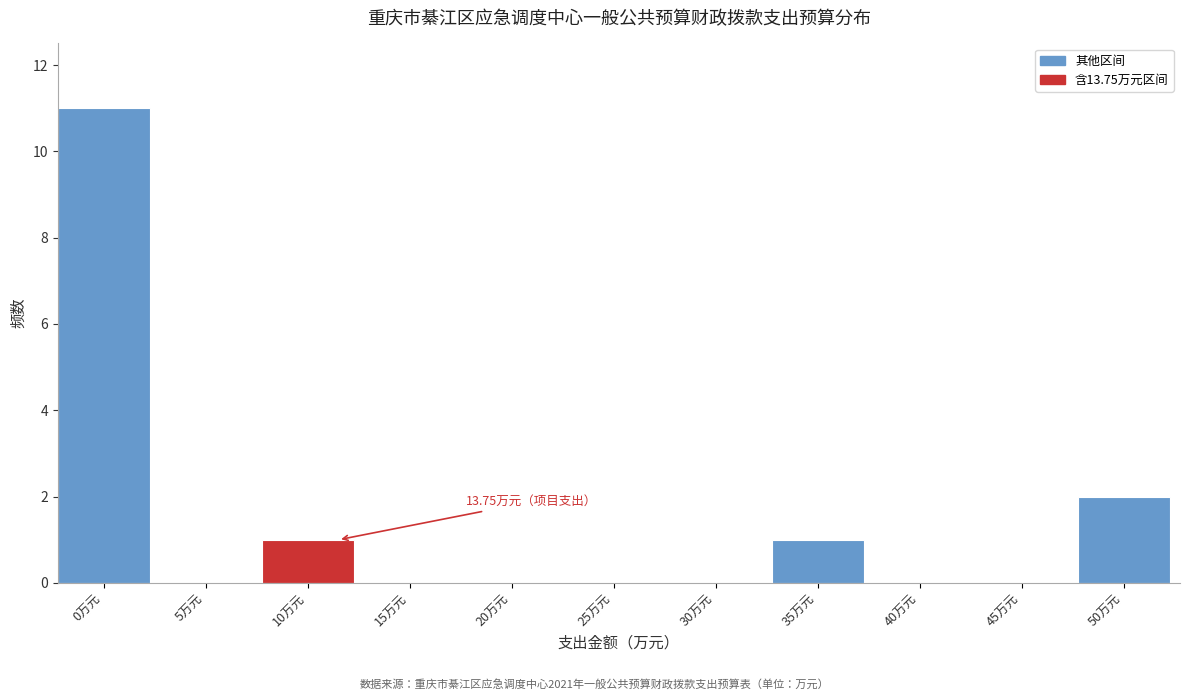

What is the sum of all values?

15